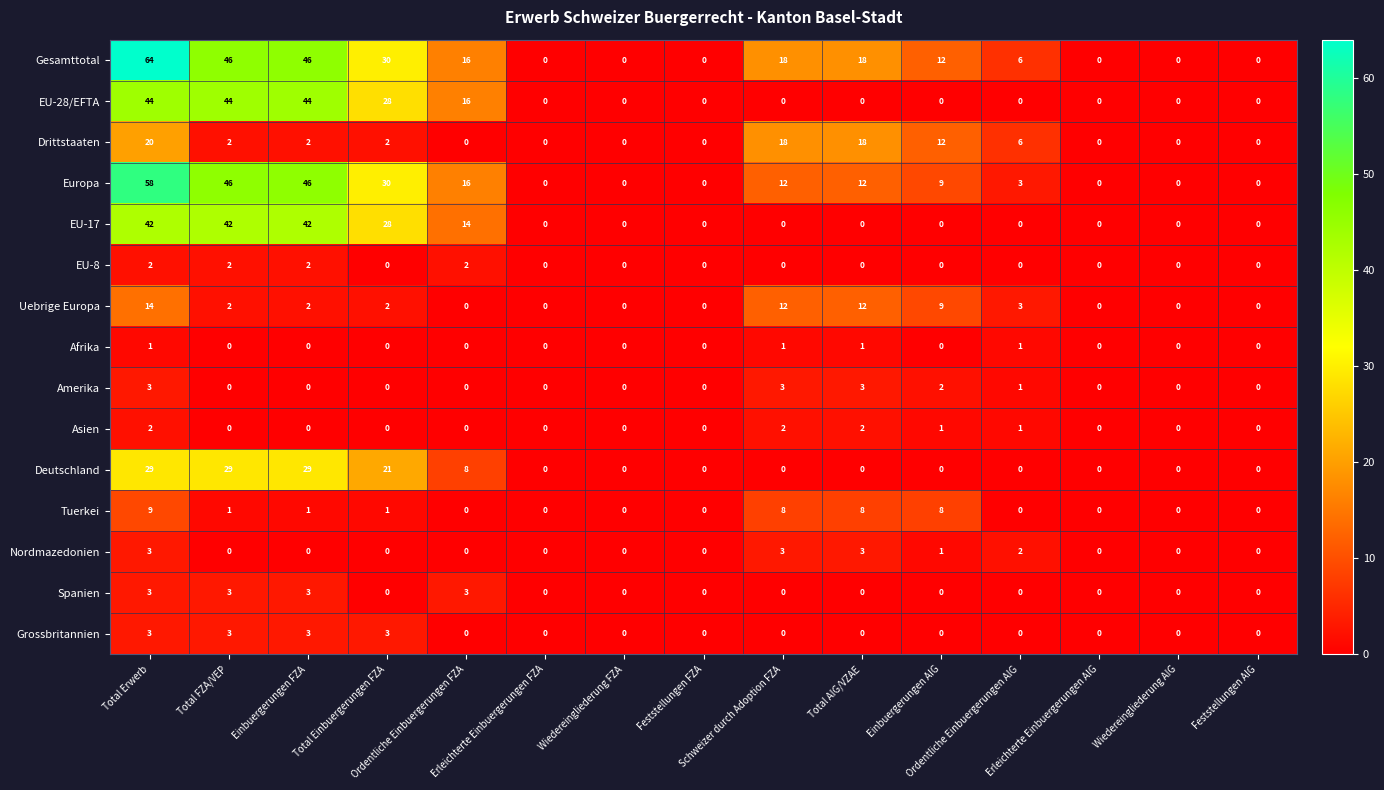

How many distinct data groups are displayed?

15